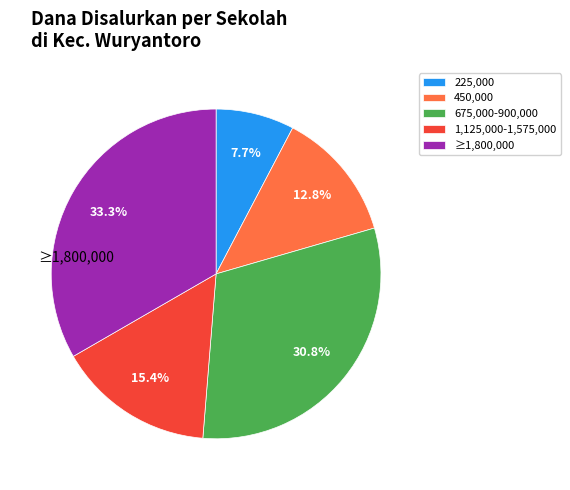

Which has a higher value, 1,125,000-1,575,000 or ≥1,800,000?

≥1,800,000